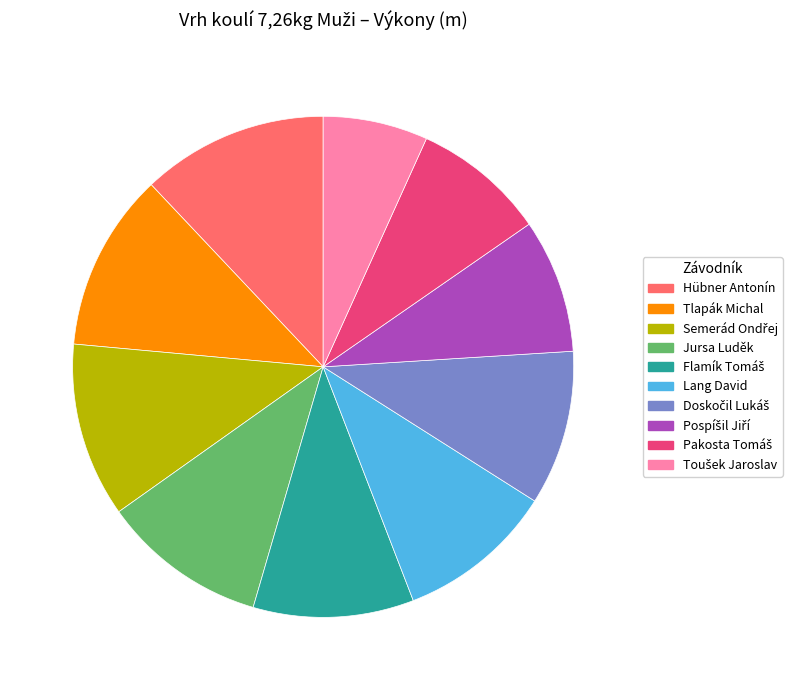

Combined, do Hübner Antonín and Lang David account for over 50%?

No